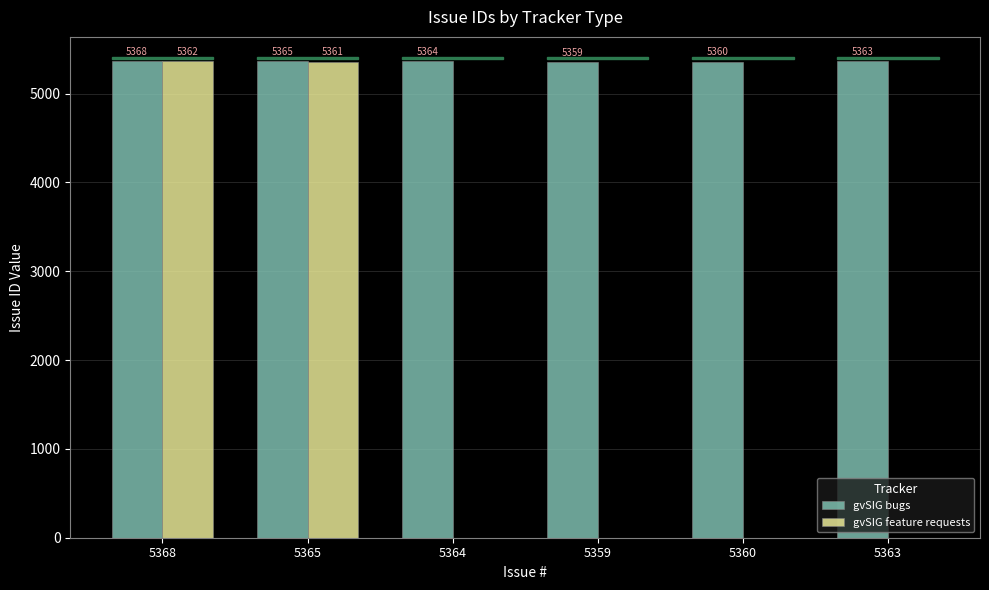

How many data points does each series have?

6